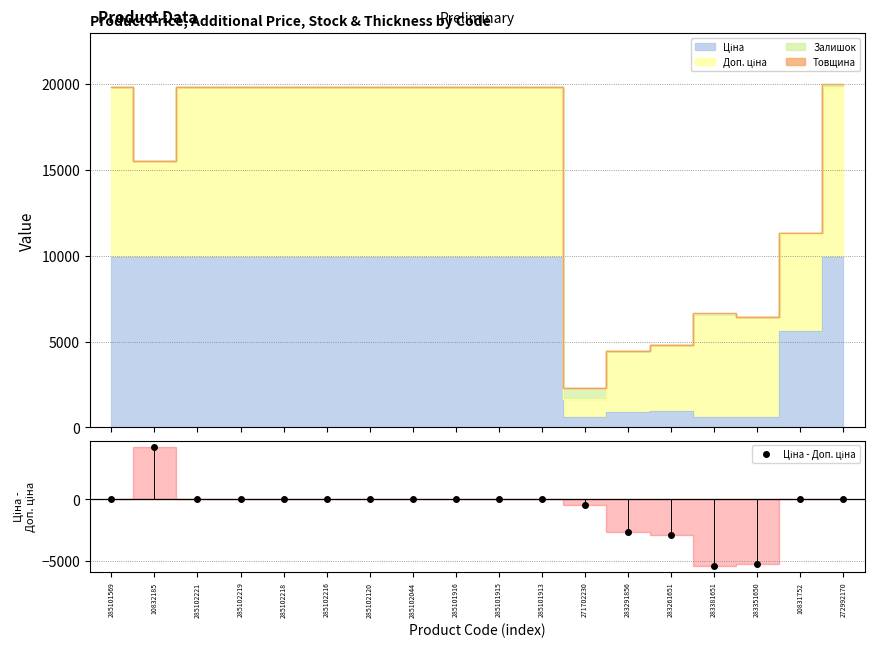

What position from the right is 285101913?

8